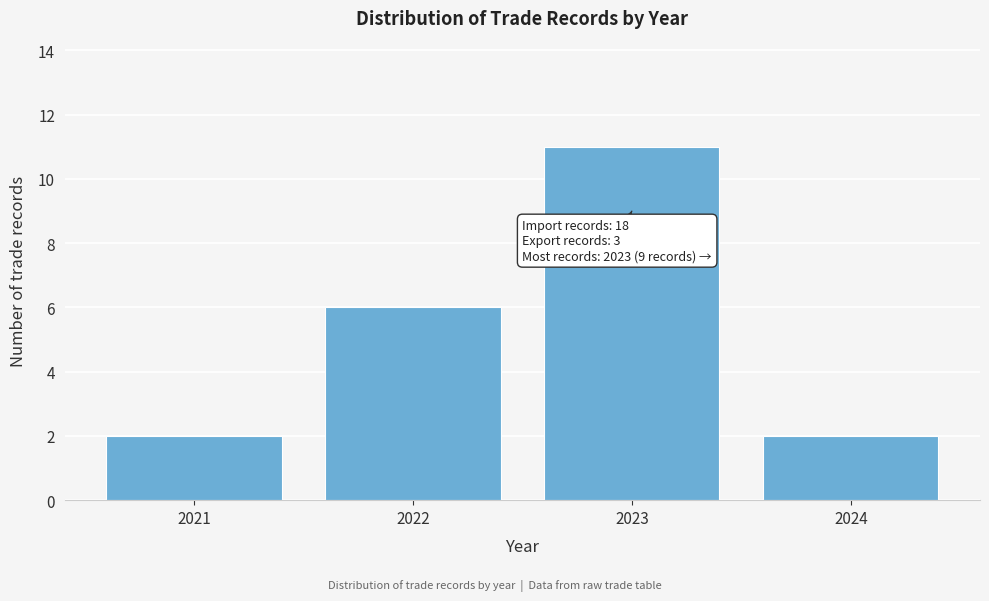

Reading left to right, extract all data points from this chart.

2021=2	2022=6	2023=11	2024=2